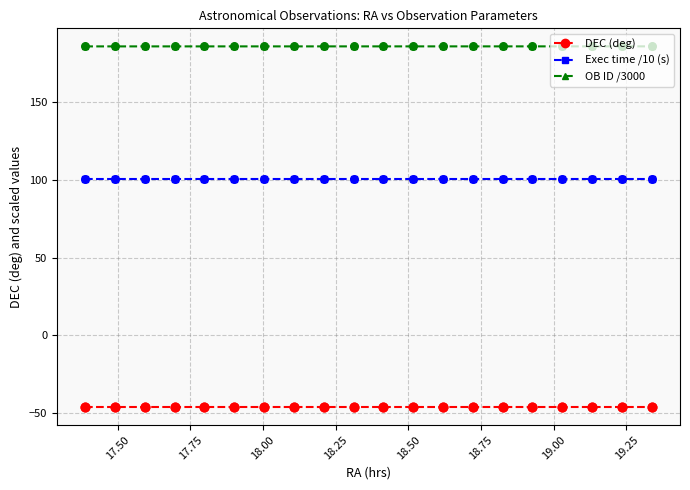

Which series has the largest total across all categories?

OB ID /3000